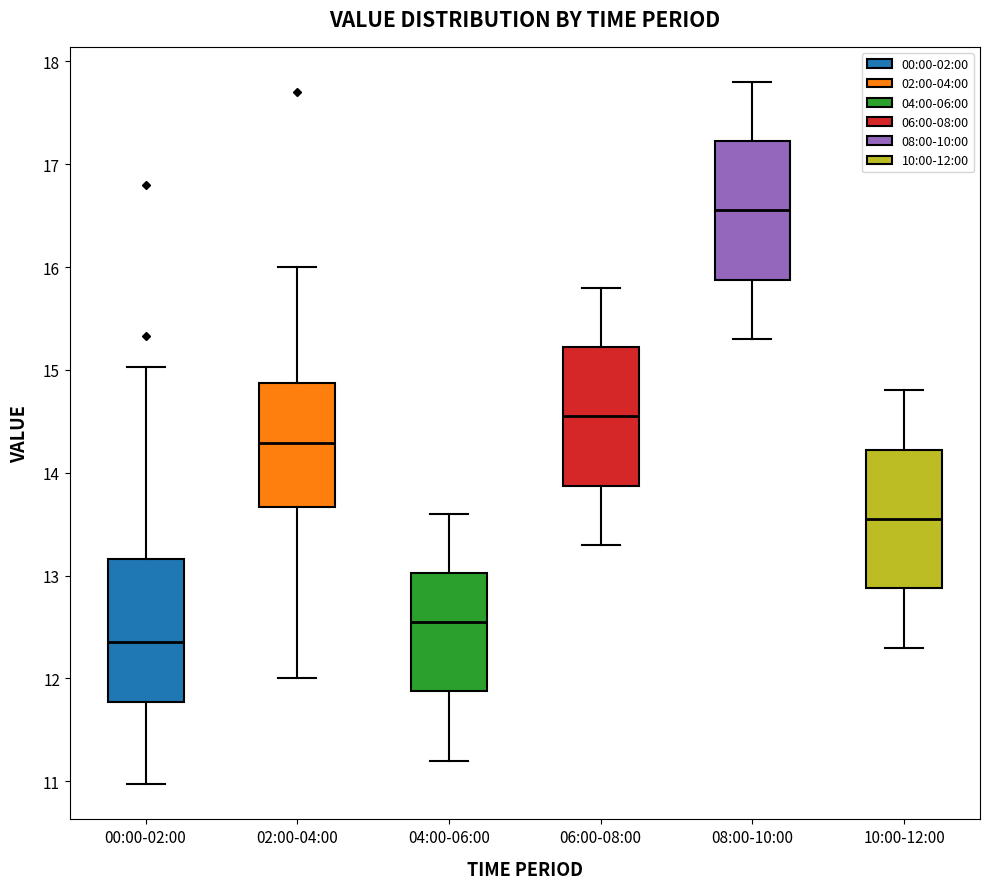

Which box has the lowest median line?

00:00-02:00